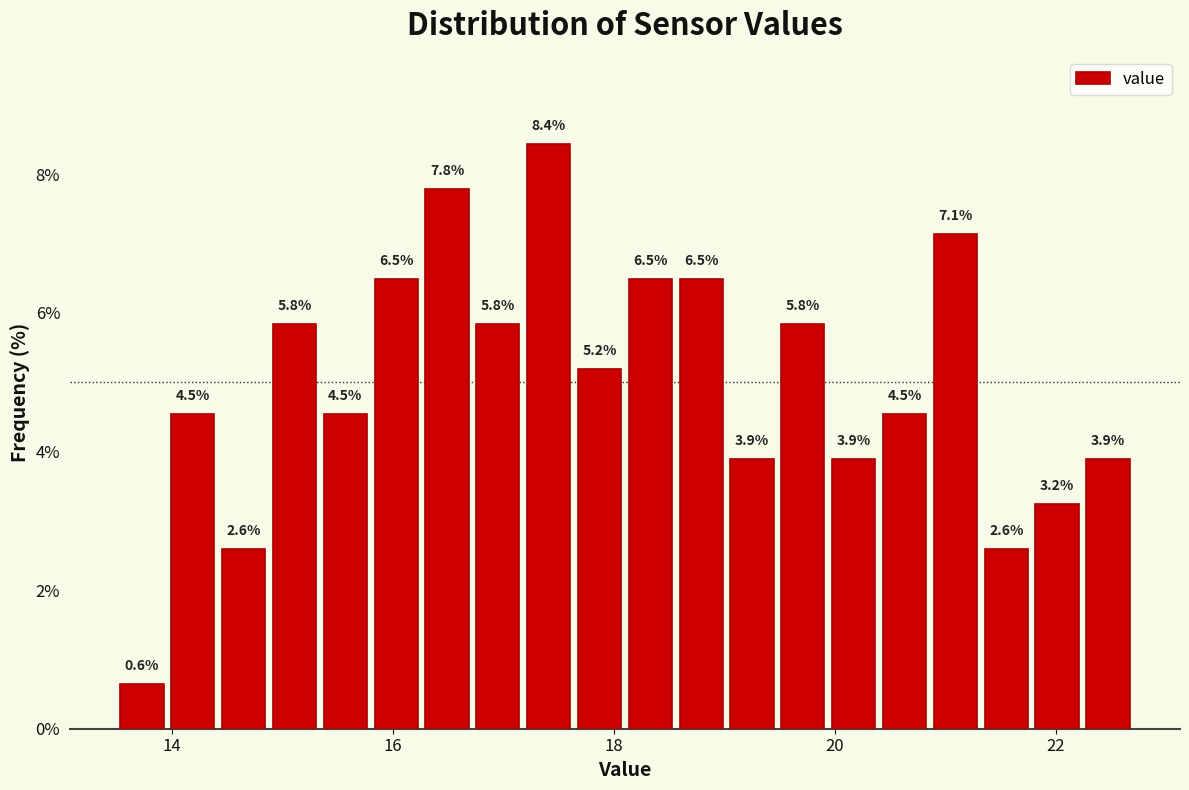

Read against the x-axis, roughly where is the centre of the tallest bar?

17.4